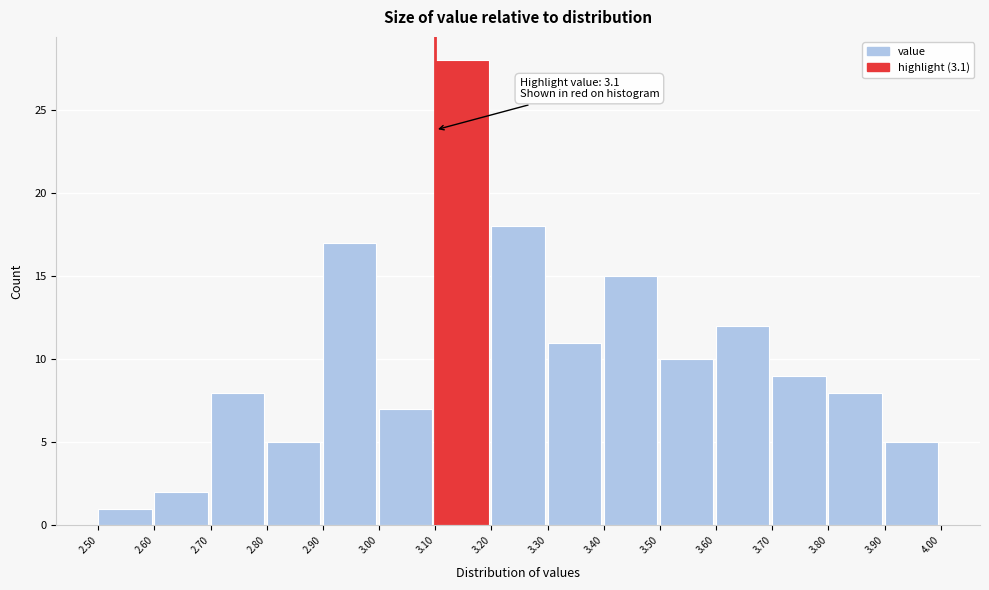

Over which range of the x-axis is the bar tallest?

3.10 to 3.20